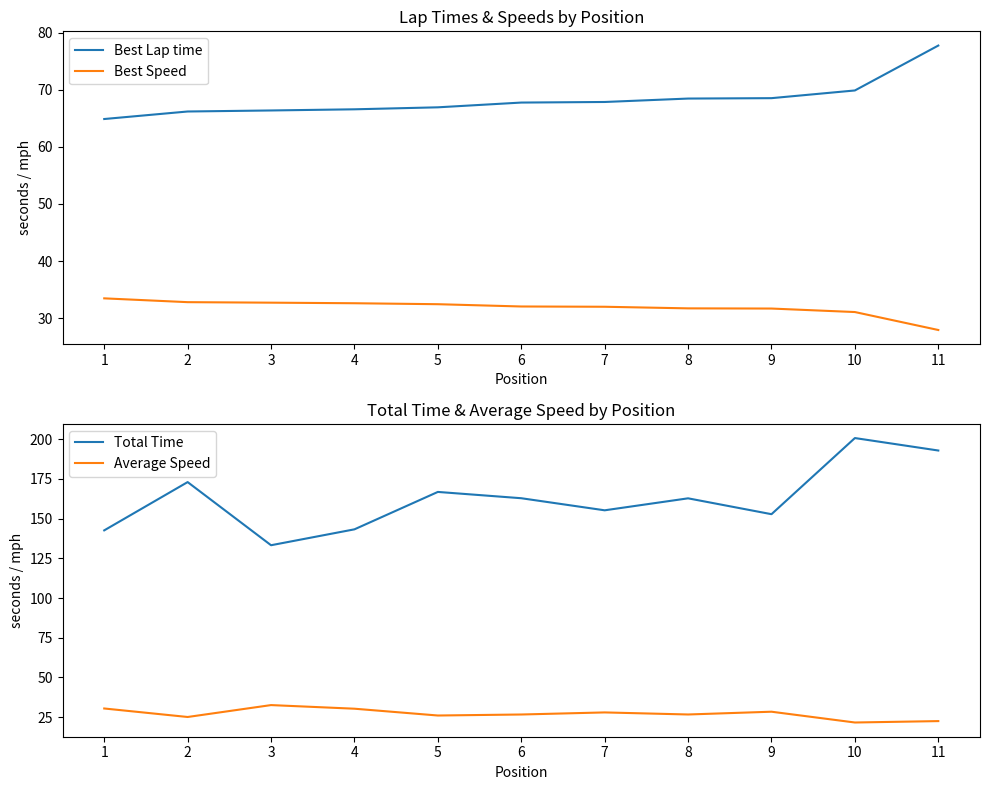

What is the value of the Average Speed point at the 3rd from the left?

32.6